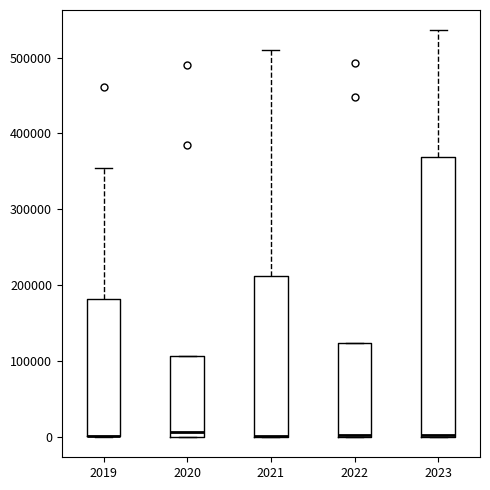

Reading left to right, read every box against the y-axis: the position of its median line, the range the box covers, and the ends of its whiskers. The values are not printed on the chart, so give them approximately, as read against the axis.

2019: median 0 (drawn on the box's lower edge), box 0 to 180000, whiskers 0 to 350000
2020: median 10000, box 0 to 110000, whiskers 0 to 110000
2021: median 0 (drawn on the box's lower edge), box 0 to 210000, whiskers 0 to 510000
2022: median 0, box 0 to 120000, whiskers 0 to 120000
2023: median 0 (drawn on the box's lower edge), box 0 to 370000, whiskers 0 to 540000